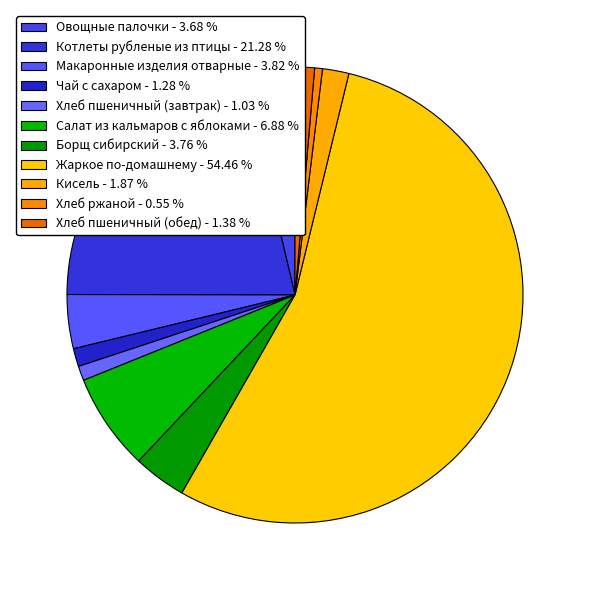

How many slices are in this pie chart?

11